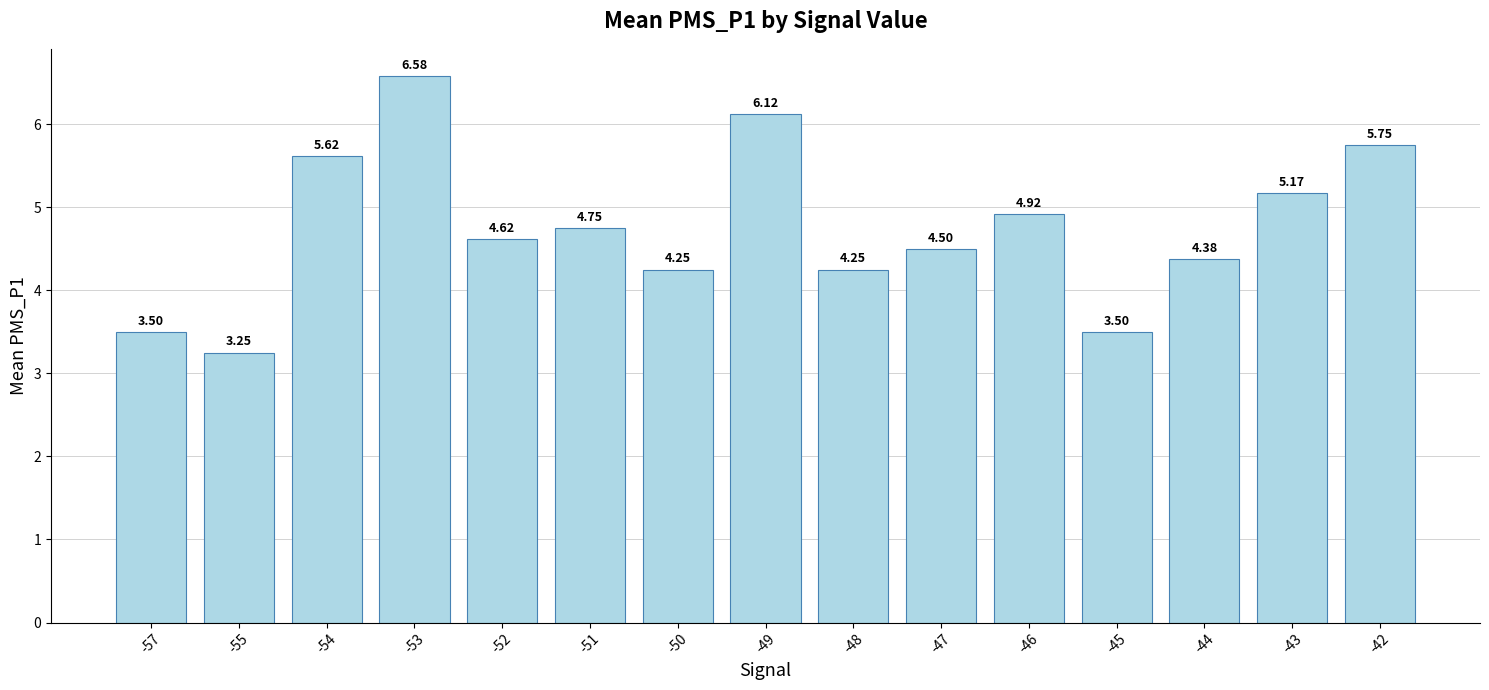

Is it true that the value at -54 is 9.2?

False